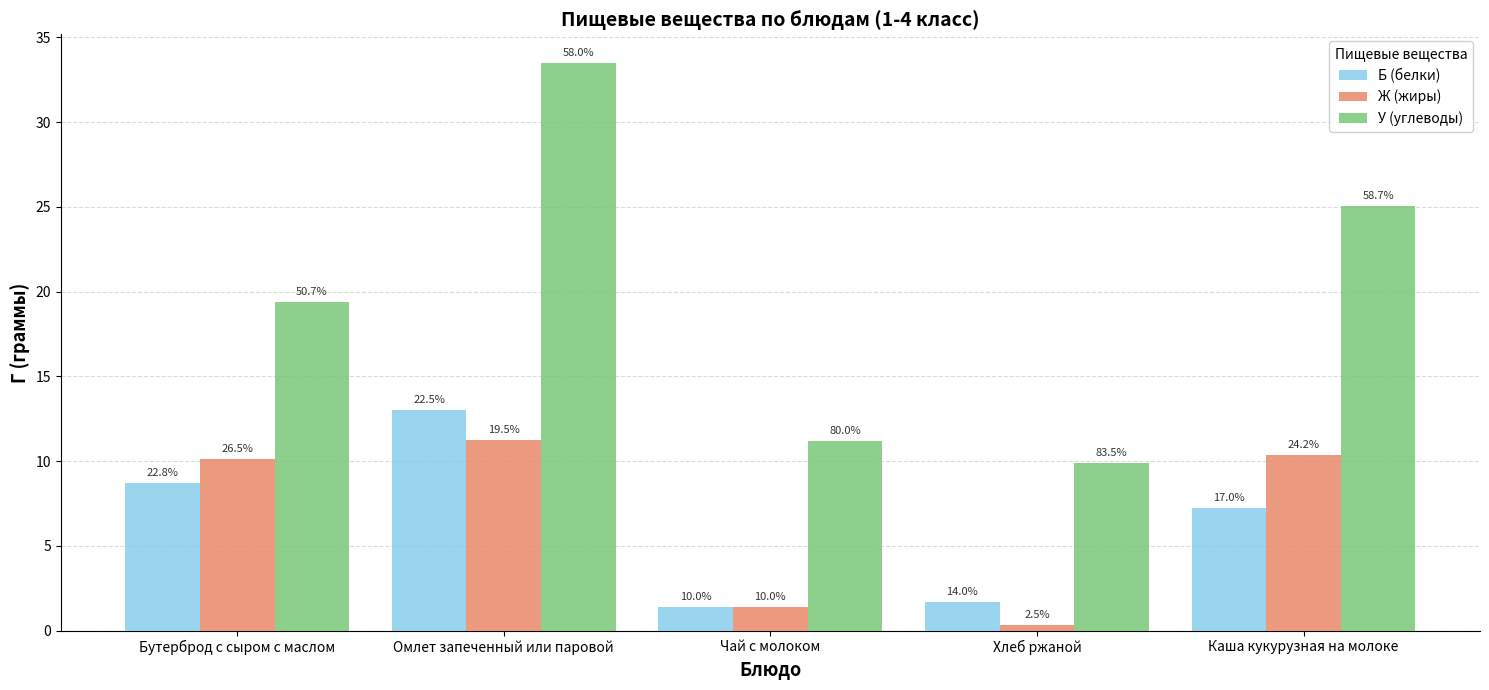

What is the value of the У (углеводы) bar at the 3rd from the left?

11.2